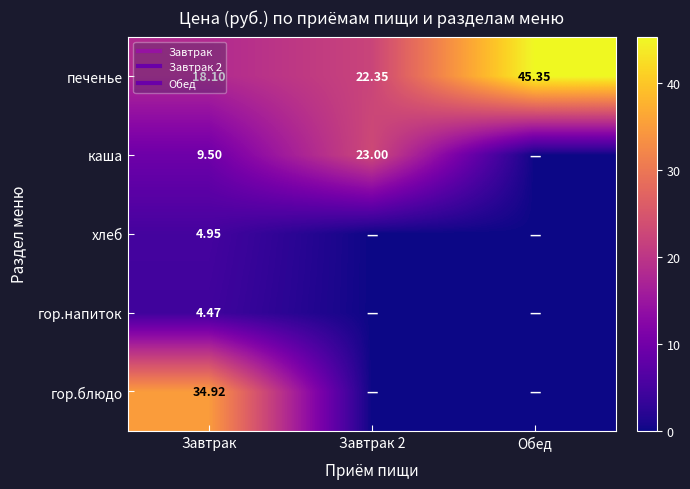

Rank the categories by гор.блюдо value from lowest to highest.

Завтрак 2, Обед, Завтрак